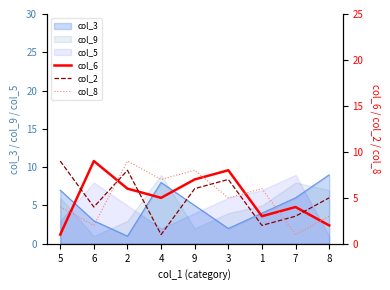

What is the highest value of the col_6 series?

9